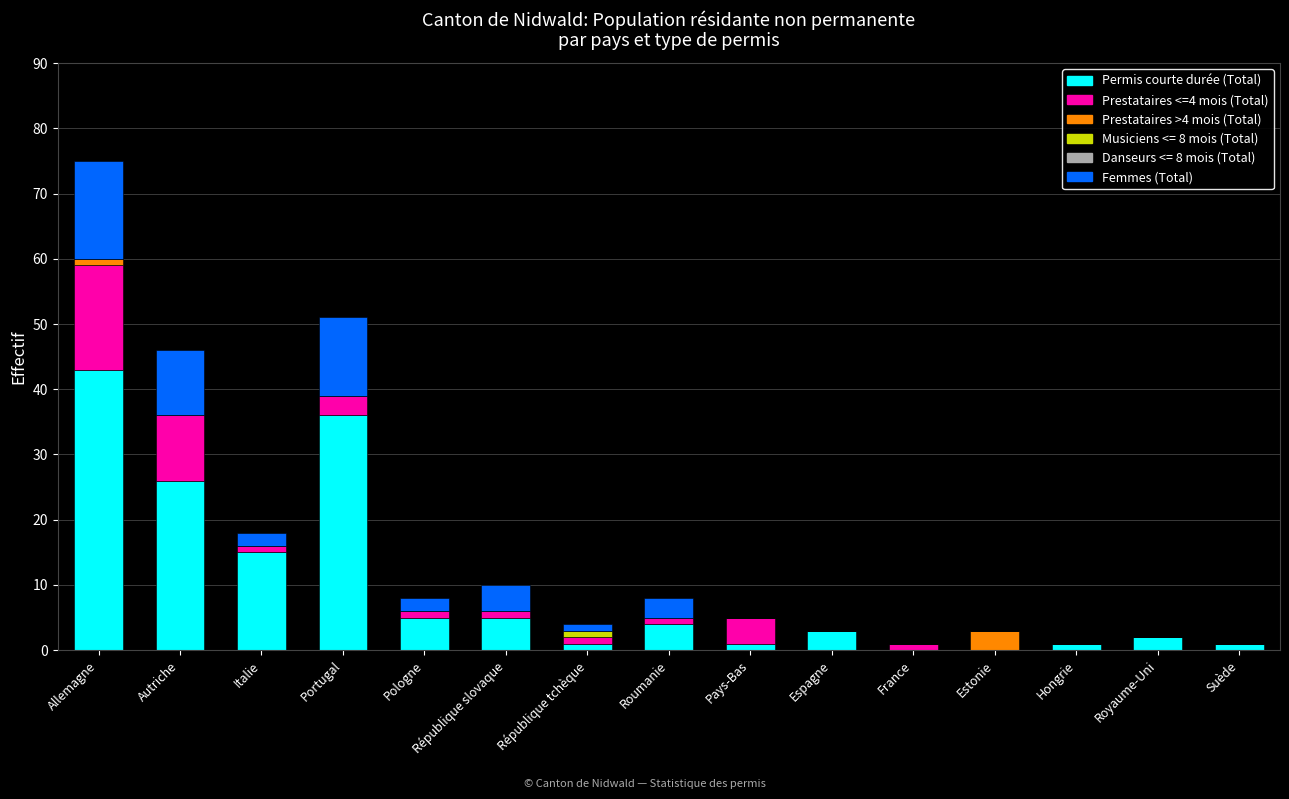

How many distinct data groups are displayed?

5